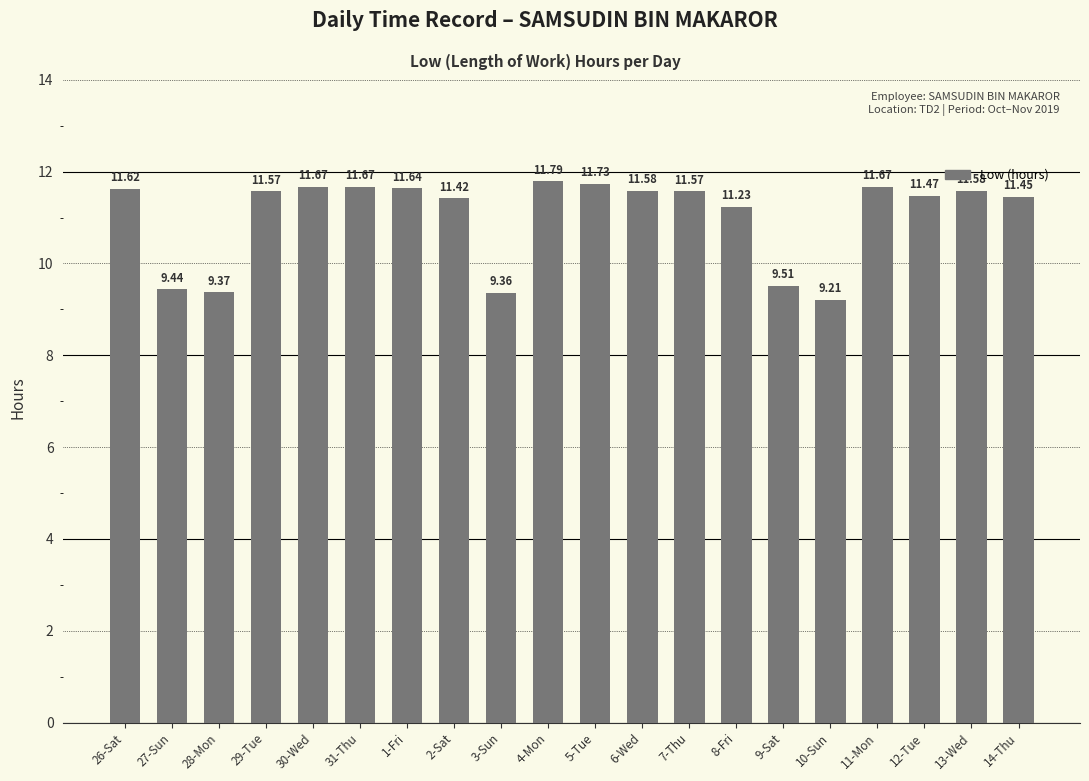

What is the difference between the maximum and minimum values?

2.6